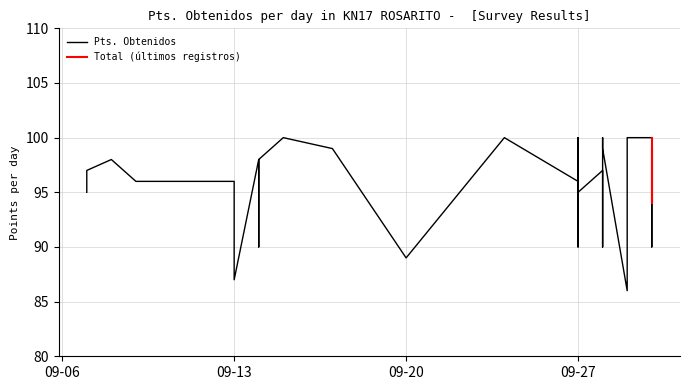

What is the difference between the second highest and second lowest values?

13